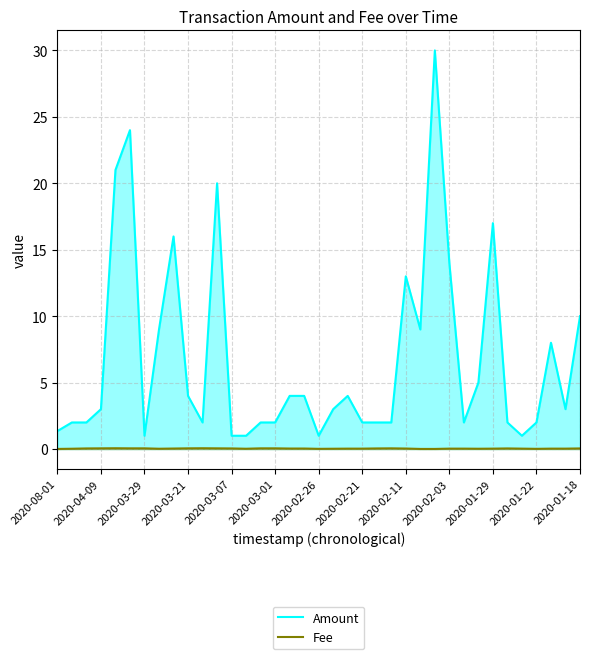

What are all the series names shown in the legend?

Amount, Fee